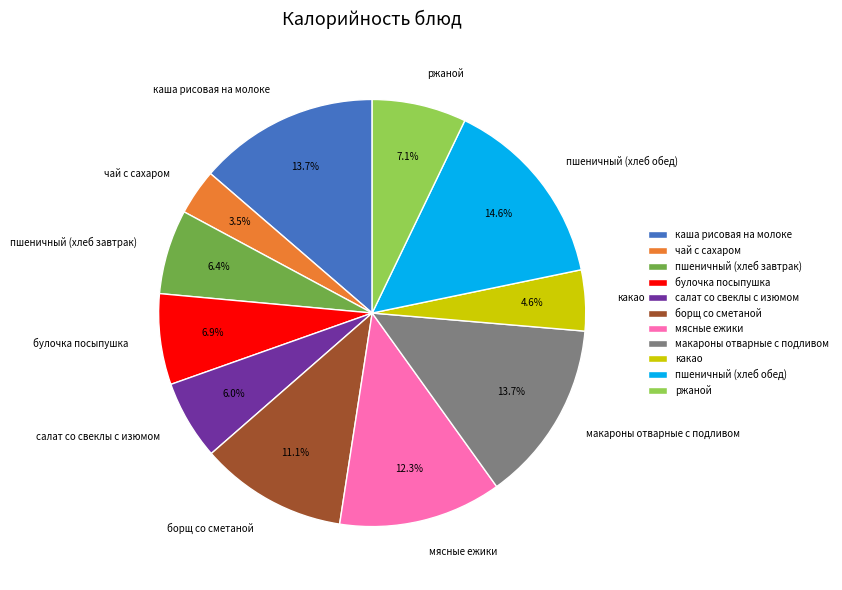

Does салат со свеклы с изюмом represent more than half of the total?

No